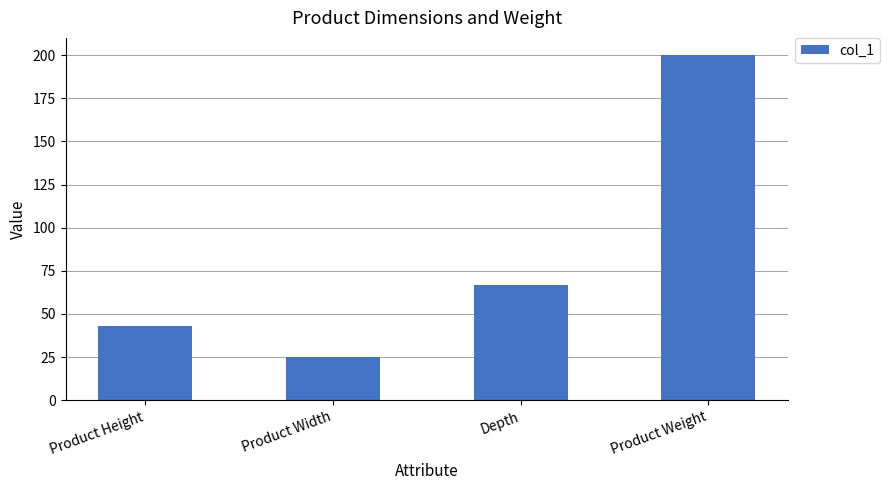

What is the sum of the values at Depth and Product Width?

92